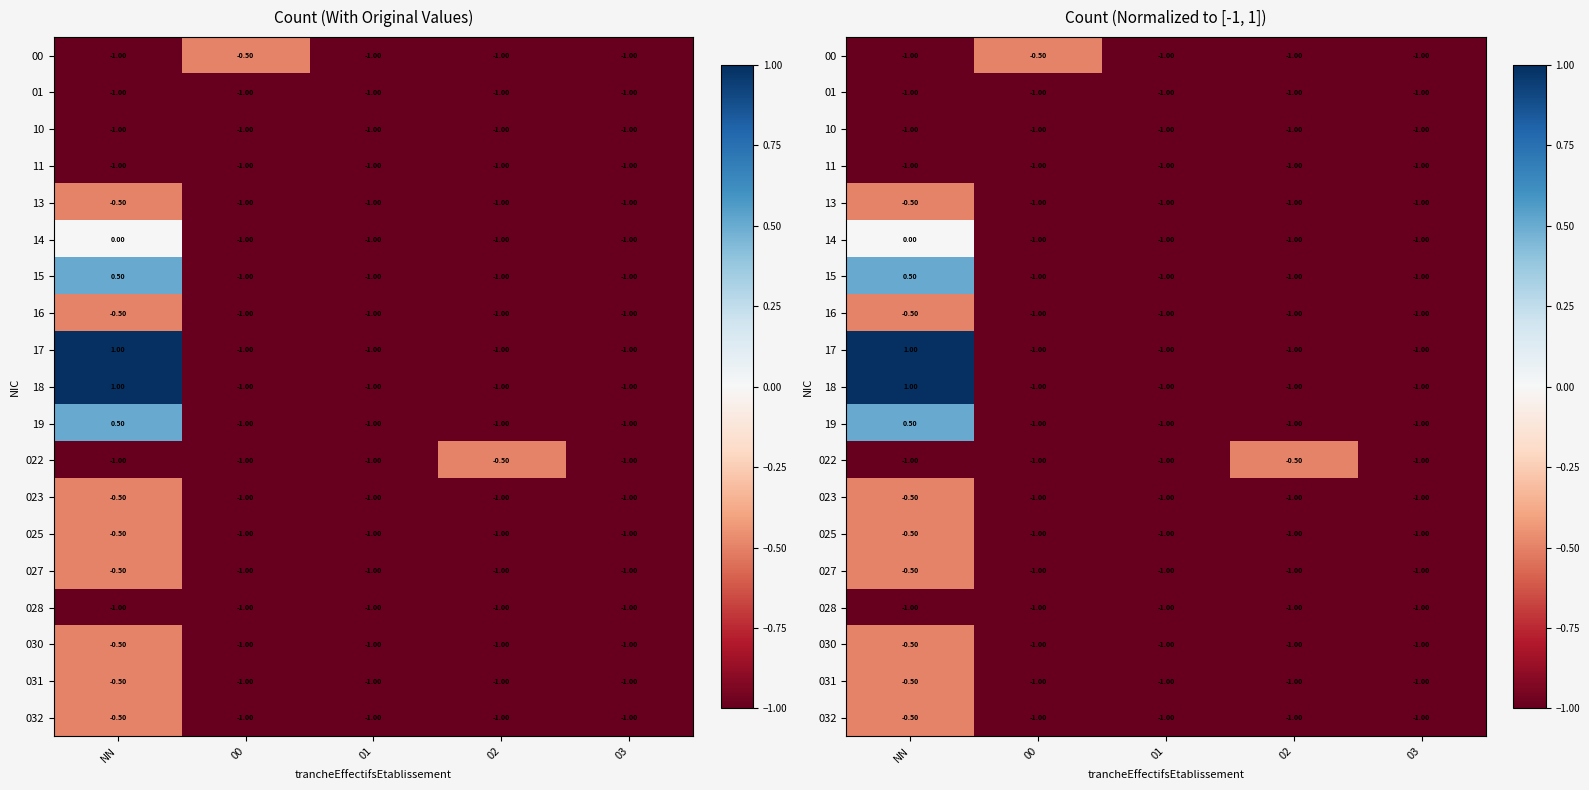

What is the spread (max minus min) of values at 02?

0.5